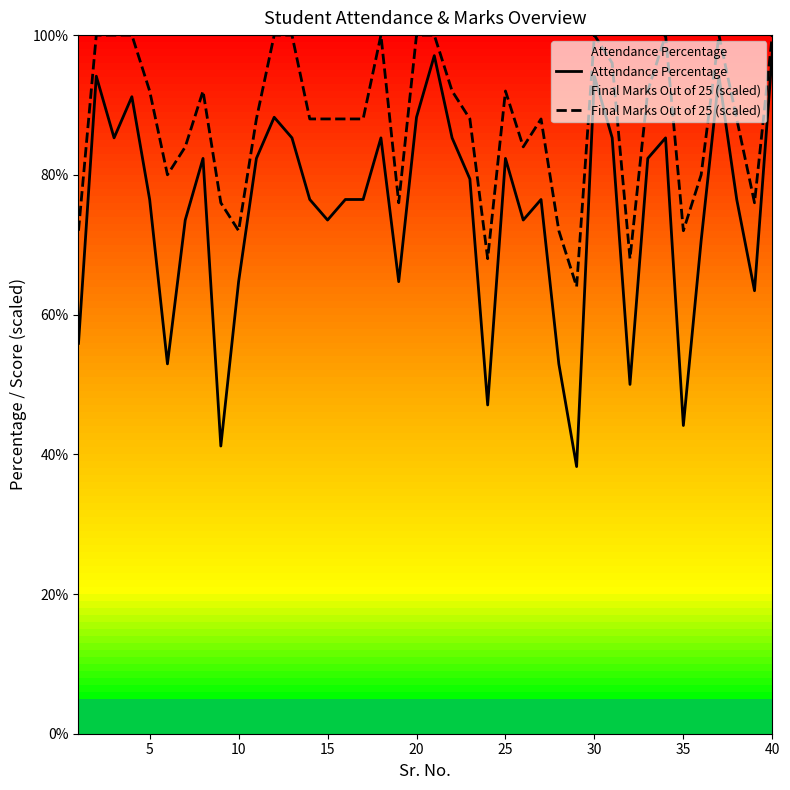

Which series has the largest total across all categories?

Final Marks Out of 25 (scaled)